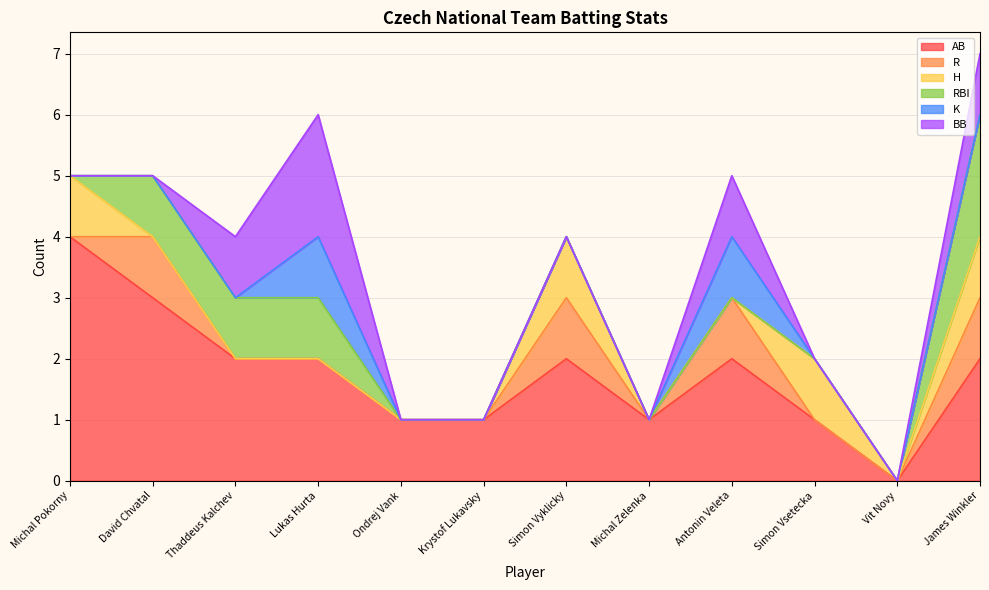

How many data points in AB are less than 2?

5